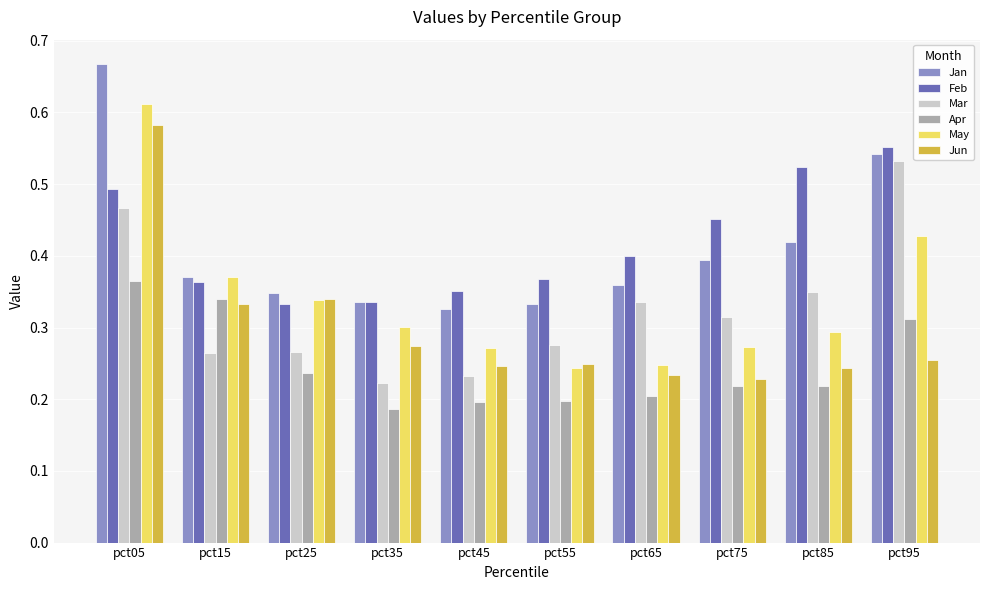

How many bars are there in each group?

6